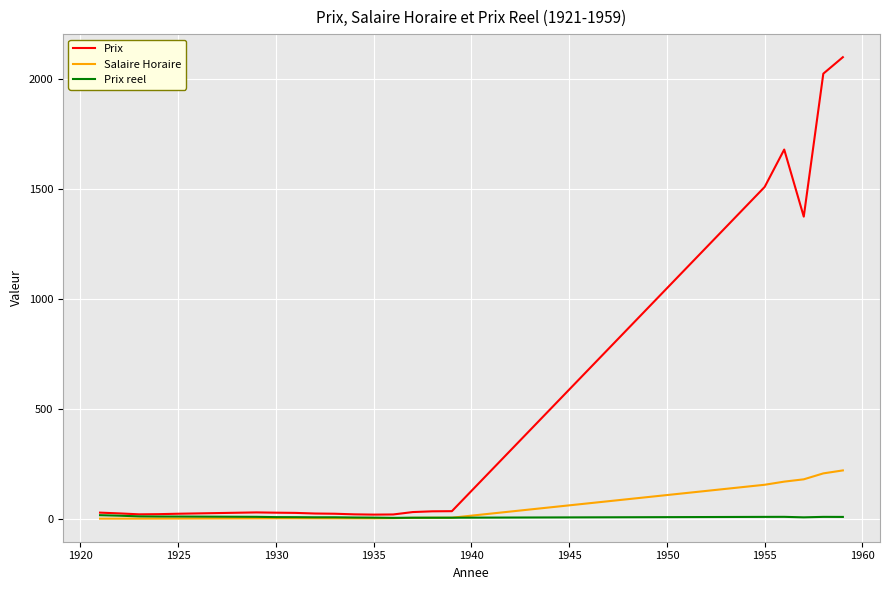

What is the greatest value displayed?

2100.0